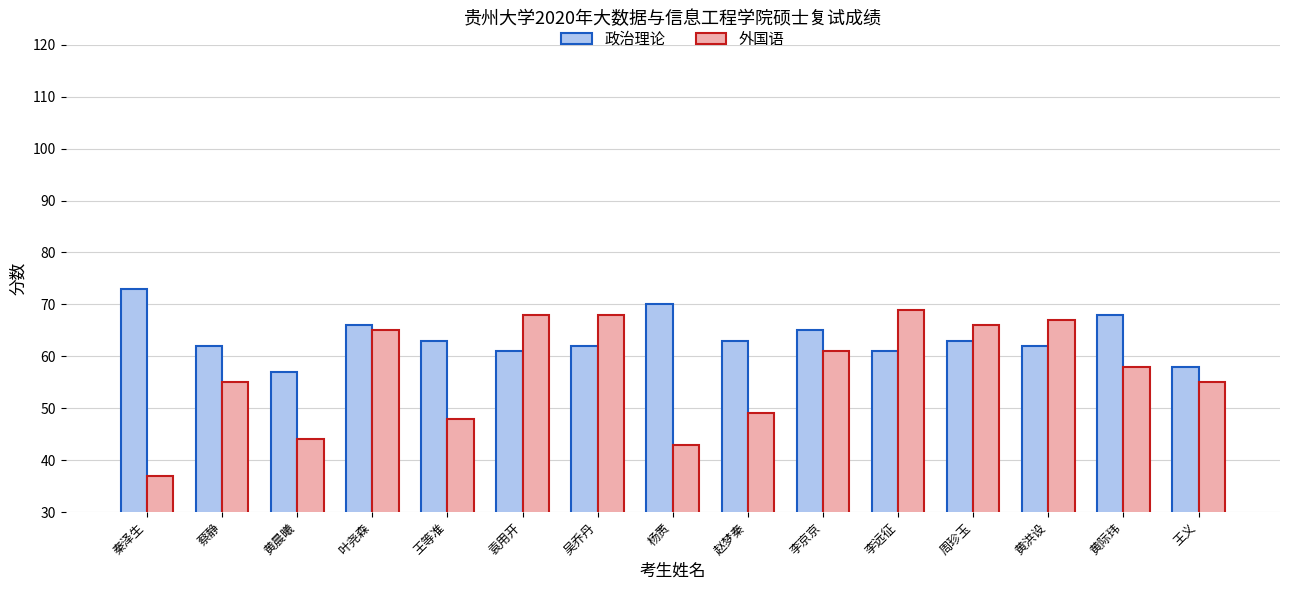

True or false: 政治理论 has a value of 63 at 周珍玉.

True